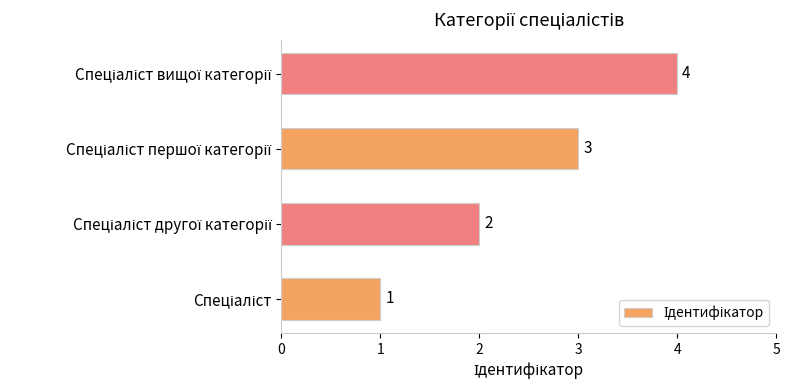

What is the difference between the maximum and minimum values?

3